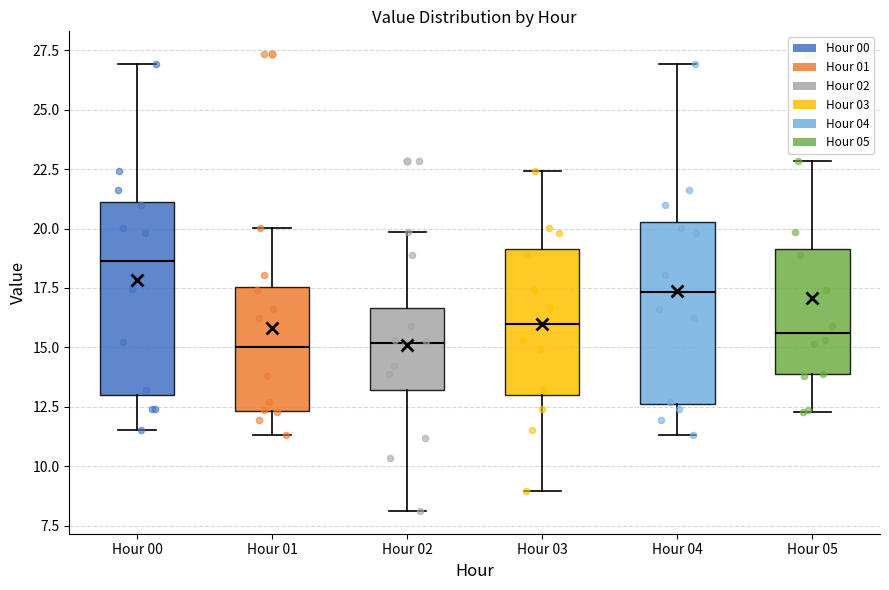

Which box's median line is the highest?

Hour 00